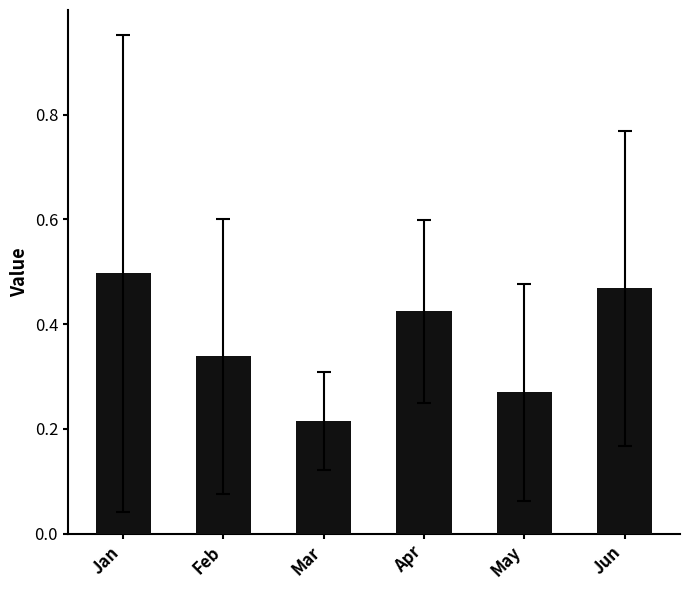

Does the chart contain any negative values?

No